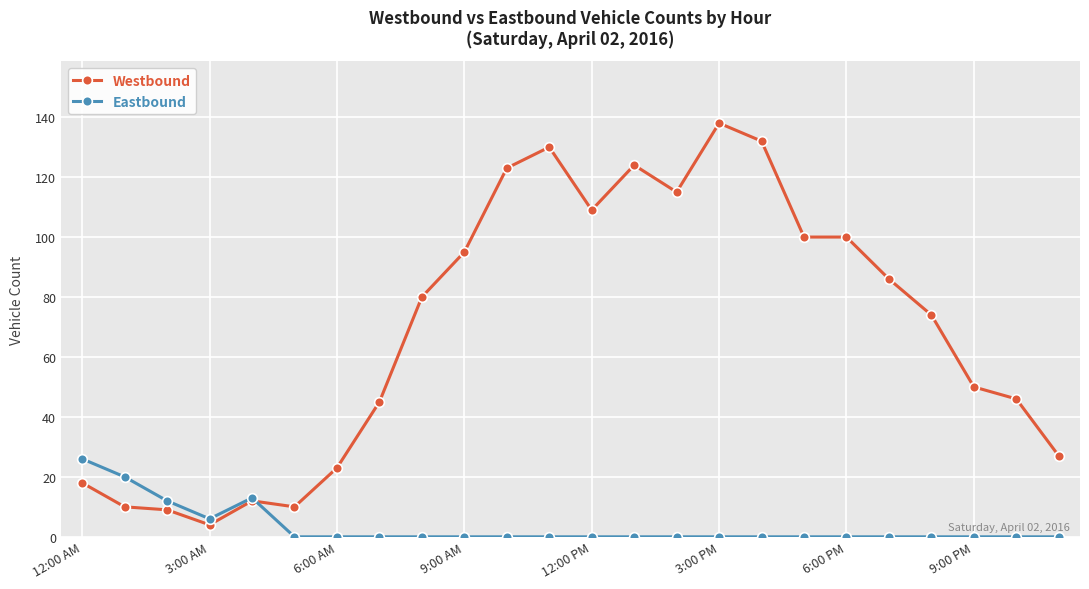

What is the difference between the maximum and second lowest values in the Westbound series?

129